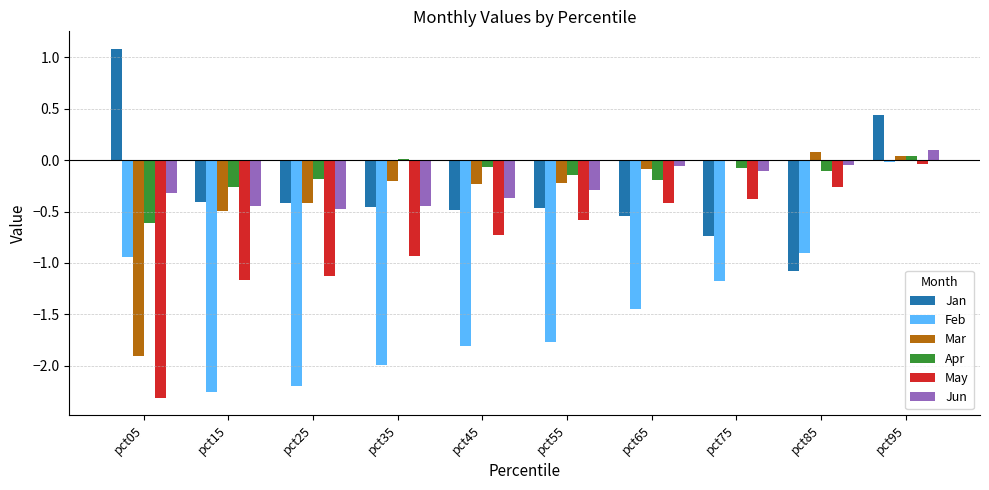

How many data points does each series have?

10